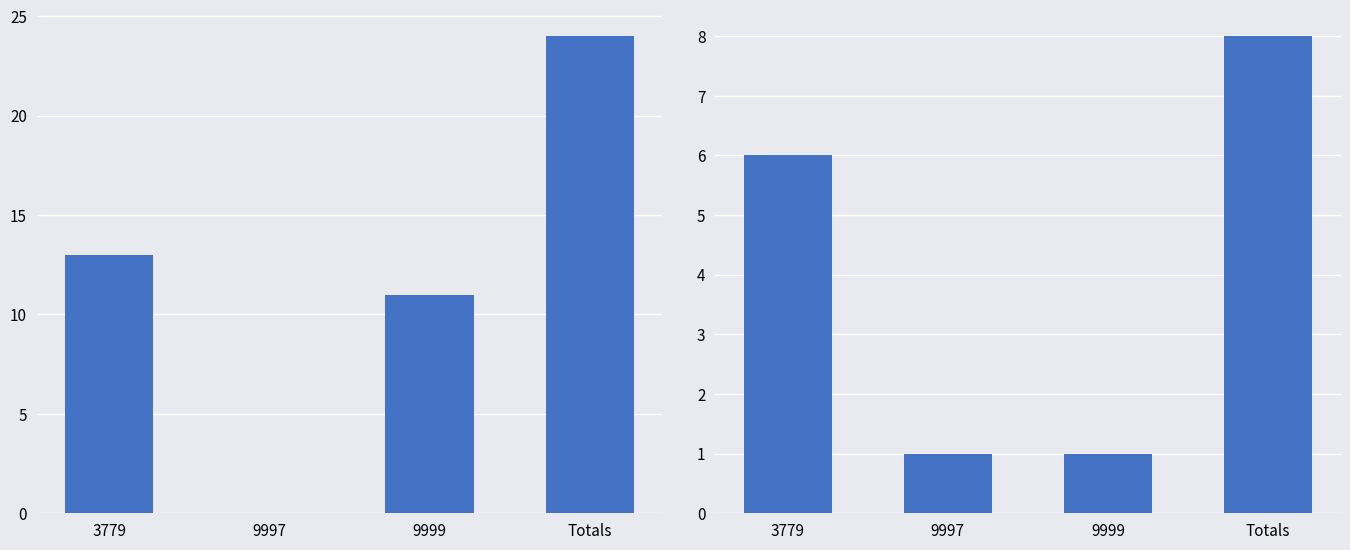

What is the total value across all series at 3779?

19